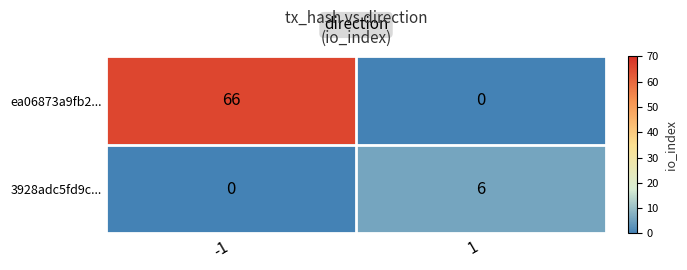

List the series in order of their overall mean, highest first.

ea06873a9fb2..., 3928adc5fd9c...